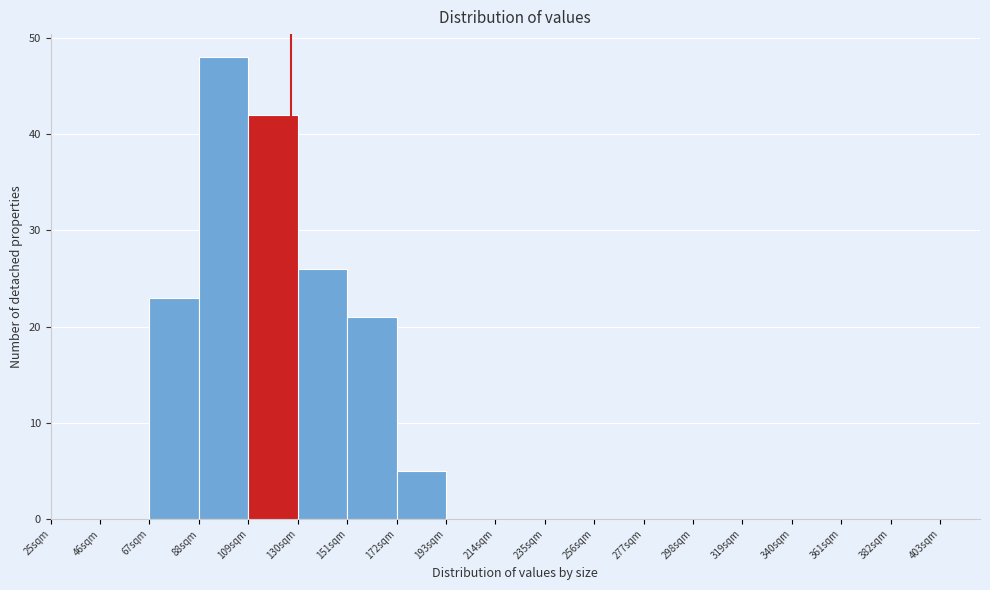

Reading left to right, transcribe this chart: for each bar, give the range it covers on the x-axis and its height. Neither the bar edges nor the heights are printed on the chart, so give them approximately, as read against the axes.

25 to 46: 0
46 to 67: 0
67 to 88: 23
88 to 109: 48
109 to 130: 42
130 to 151: 26
151 to 172: 21
172 to 193: 5
193 to 214: 0
214 to 235: 0
235 to 256: 0
256 to 277: 0
277 to 298: 0
298 to 319: 0
319 to 340: 0
340 to 361: 0
361 to 382: 0
382 to 403: 0